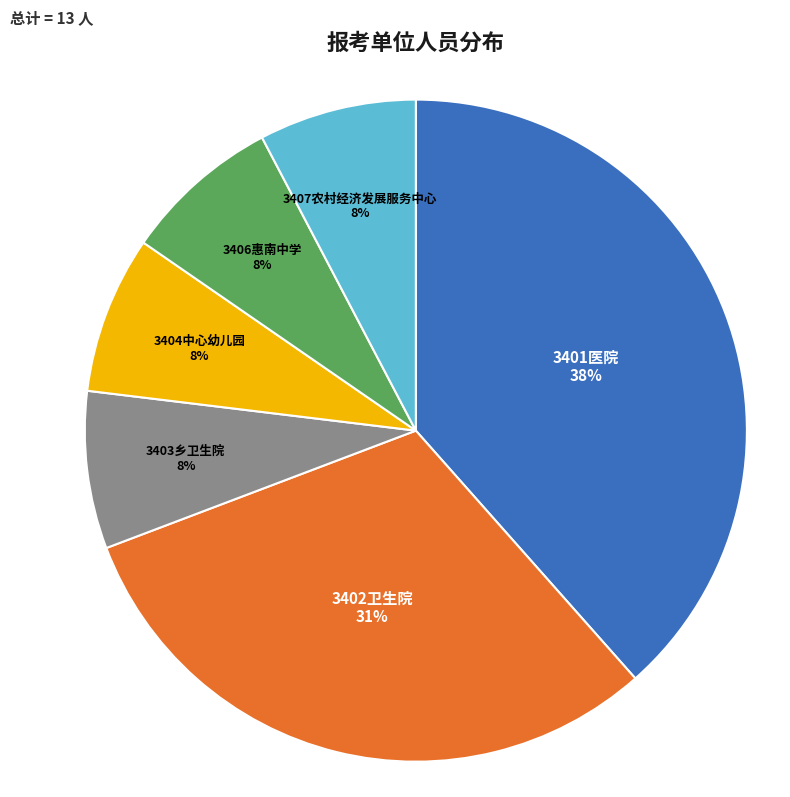

To the nearest percent, what is the average slice percentage?

17%